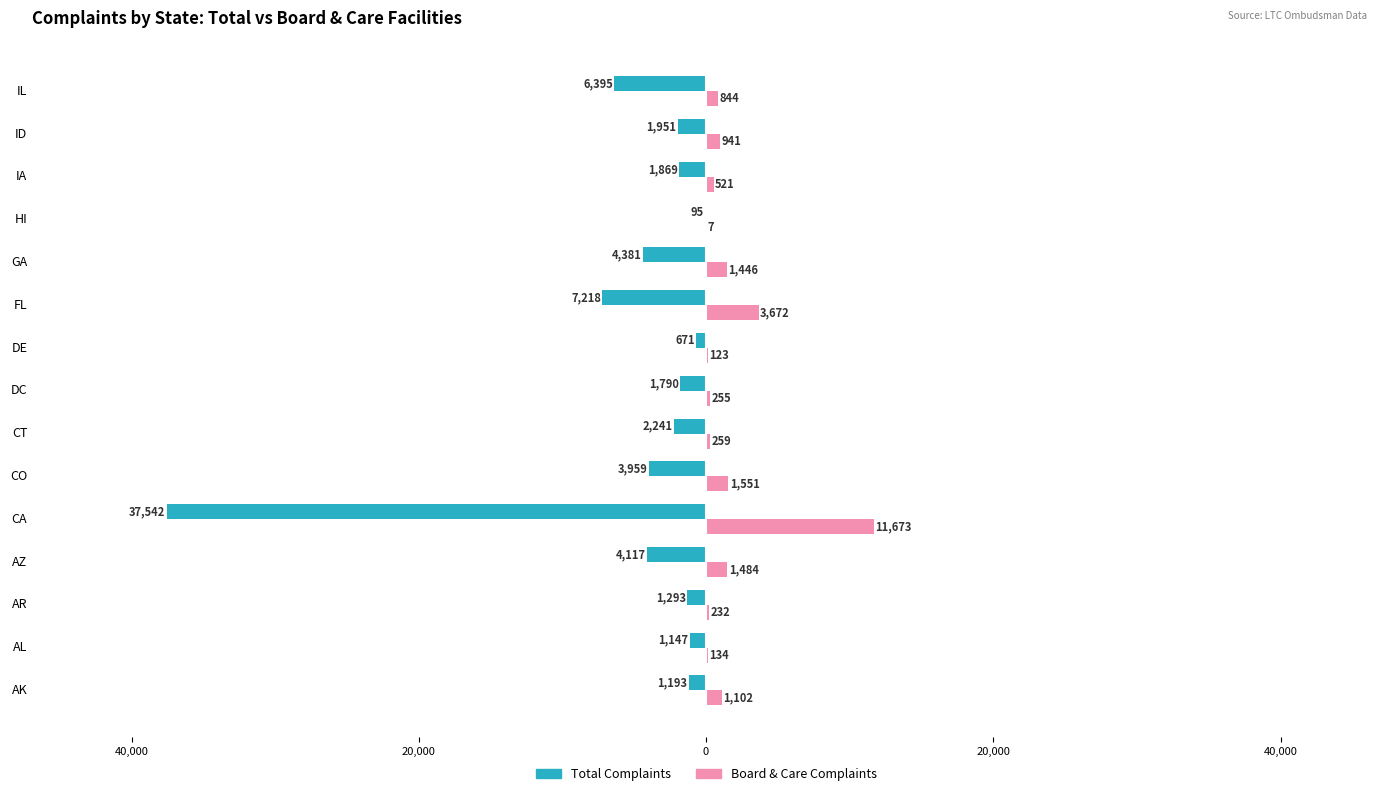

What are all the series names shown in the legend?

Total Complaints, Board & Care Complaints